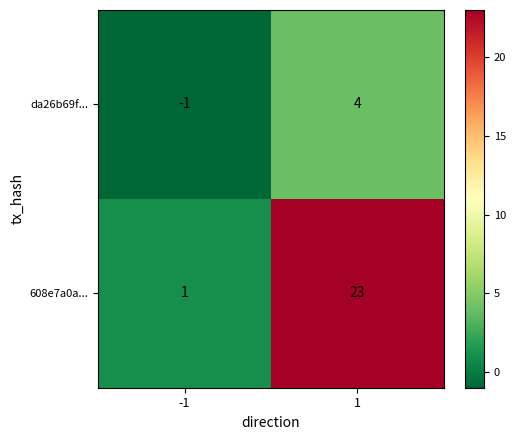

At how many categories does at least one series exceed 10?

1